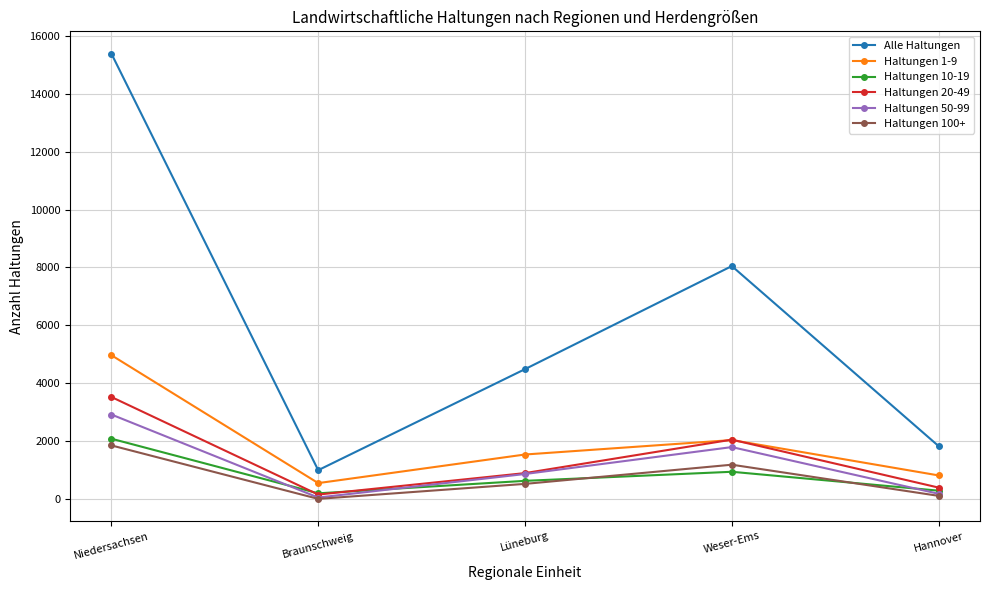

True or false: Haltungen 100+ has more than 2 interior local peaks.

False